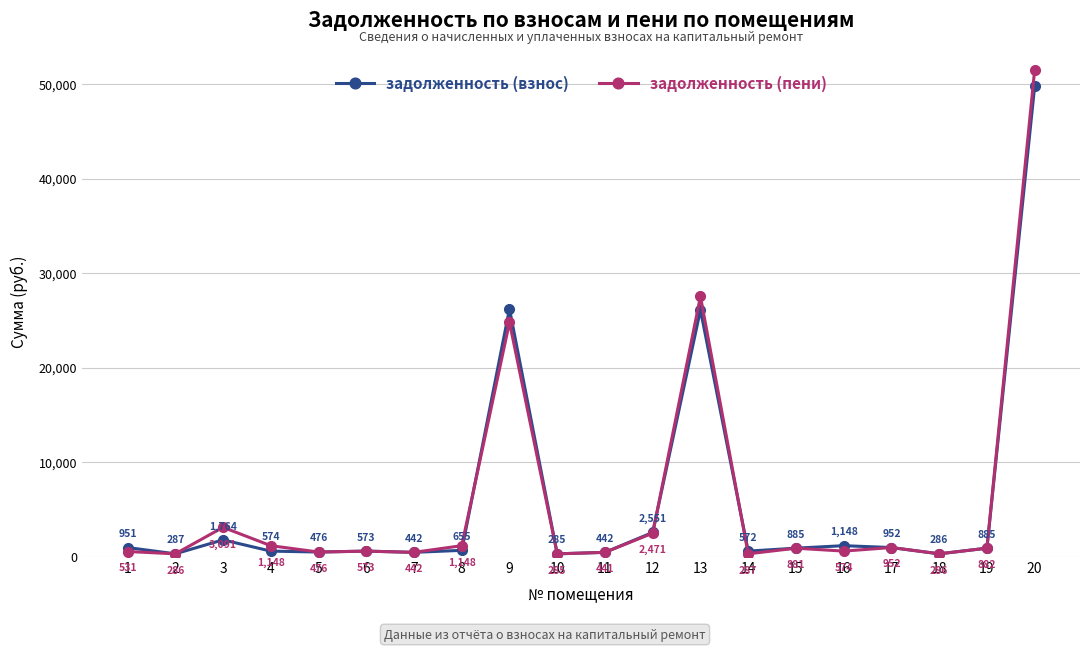

Rank the series at 11 from highest to lowest value.

задолженность (взнос), задолженность (пени)